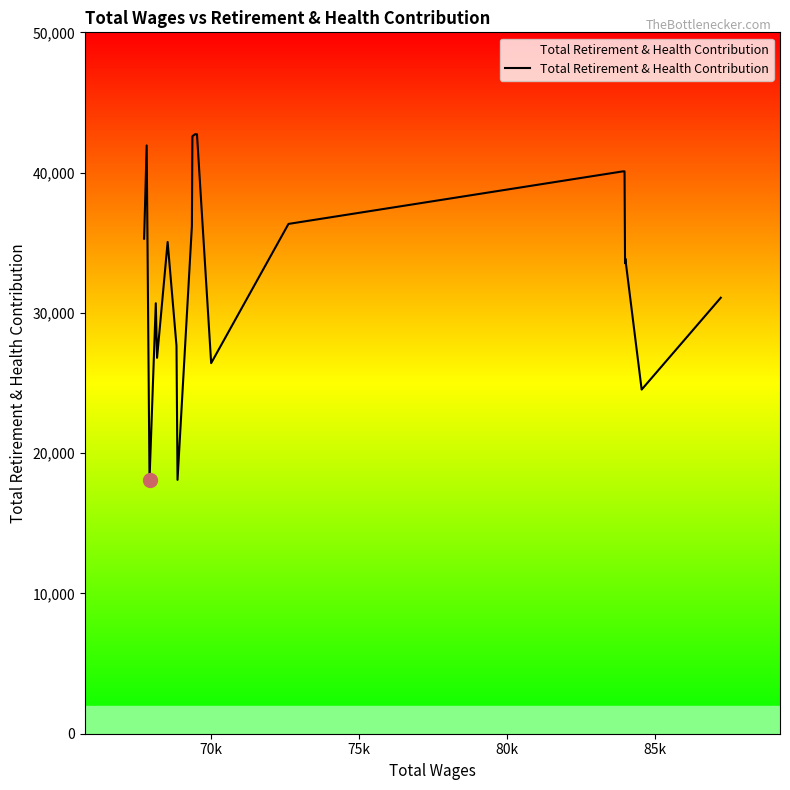

What is the minimum value shown in the chart?

18096